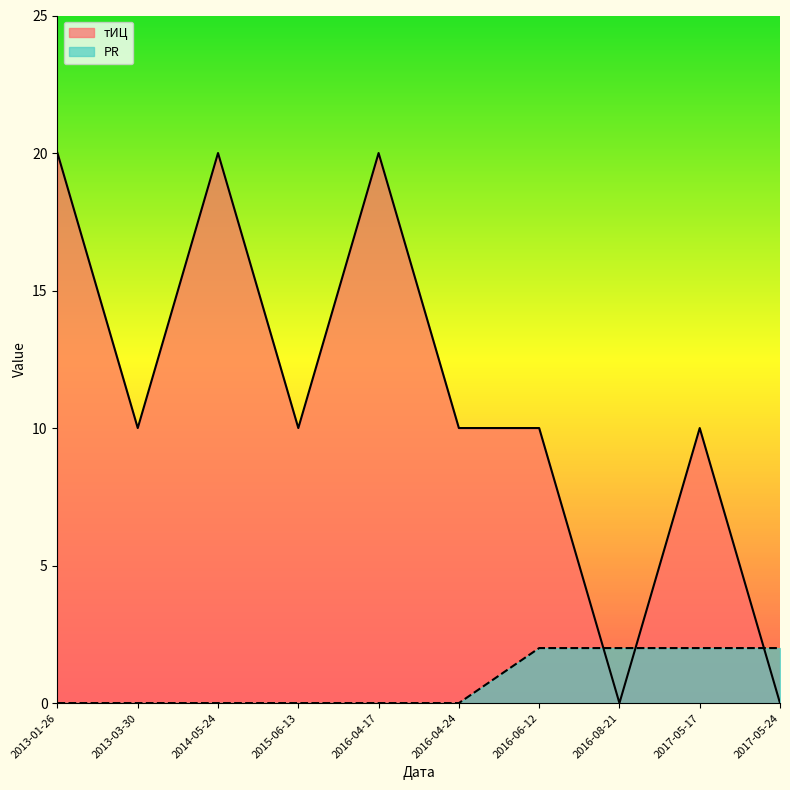

Between which two adjacent categories do PR and тИЦ first intersect?

2016-06-12 and 2016-08-21